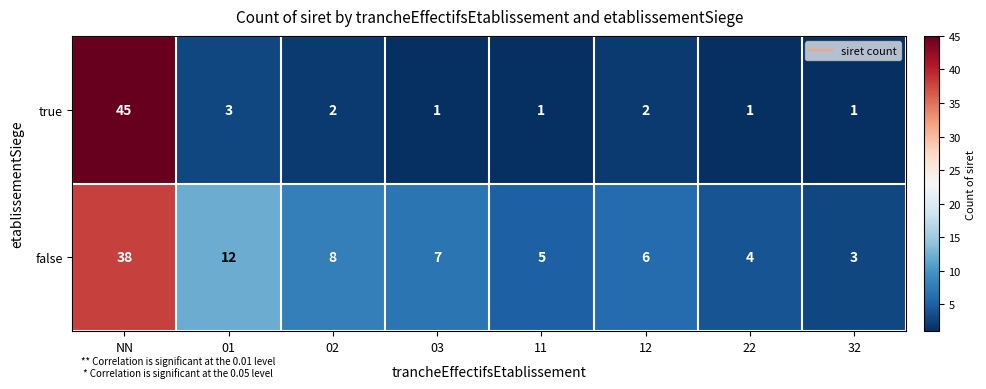

The value of true at NN is 78. True or false?

False